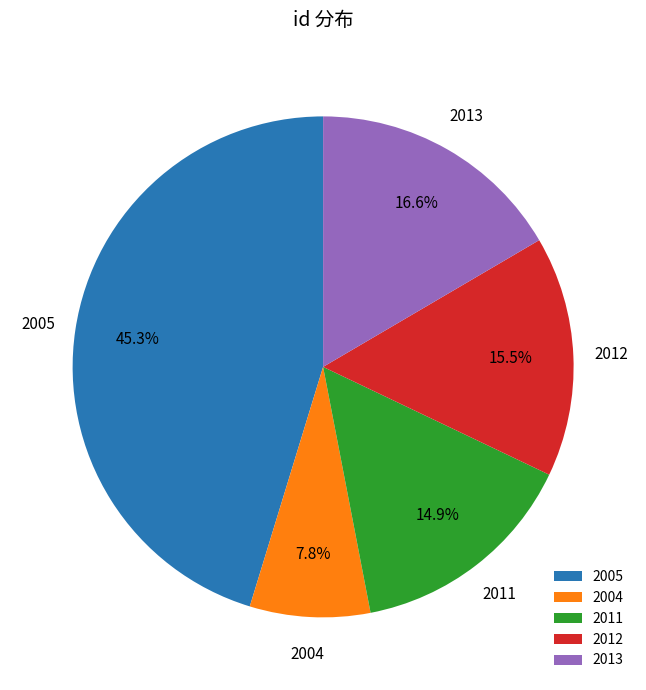

How many slices are in this pie chart?

5